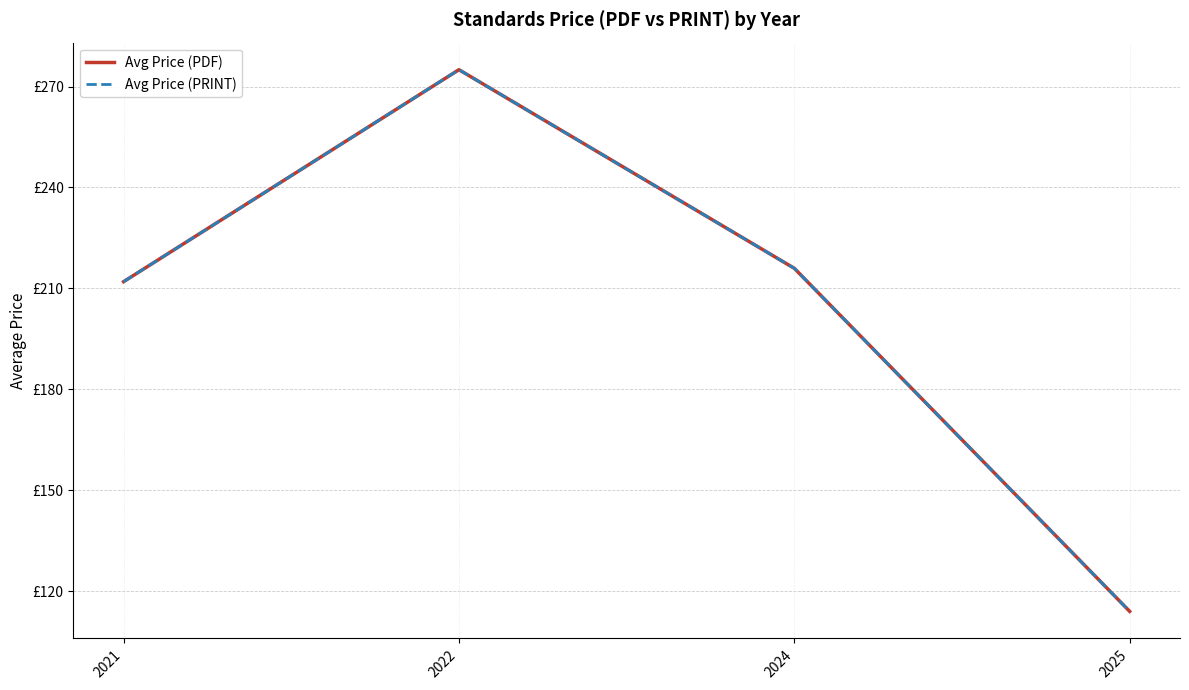

Is this an area chart (filled region under the line)?

No